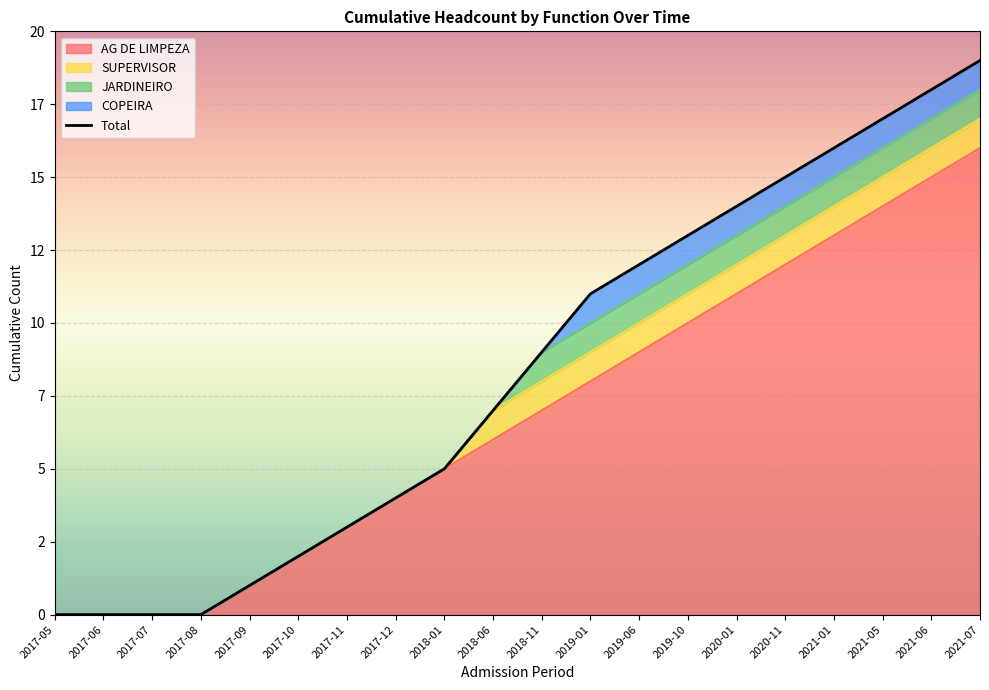

Where is AG DE LIMPEZA nearest to the value 8?

2019-01